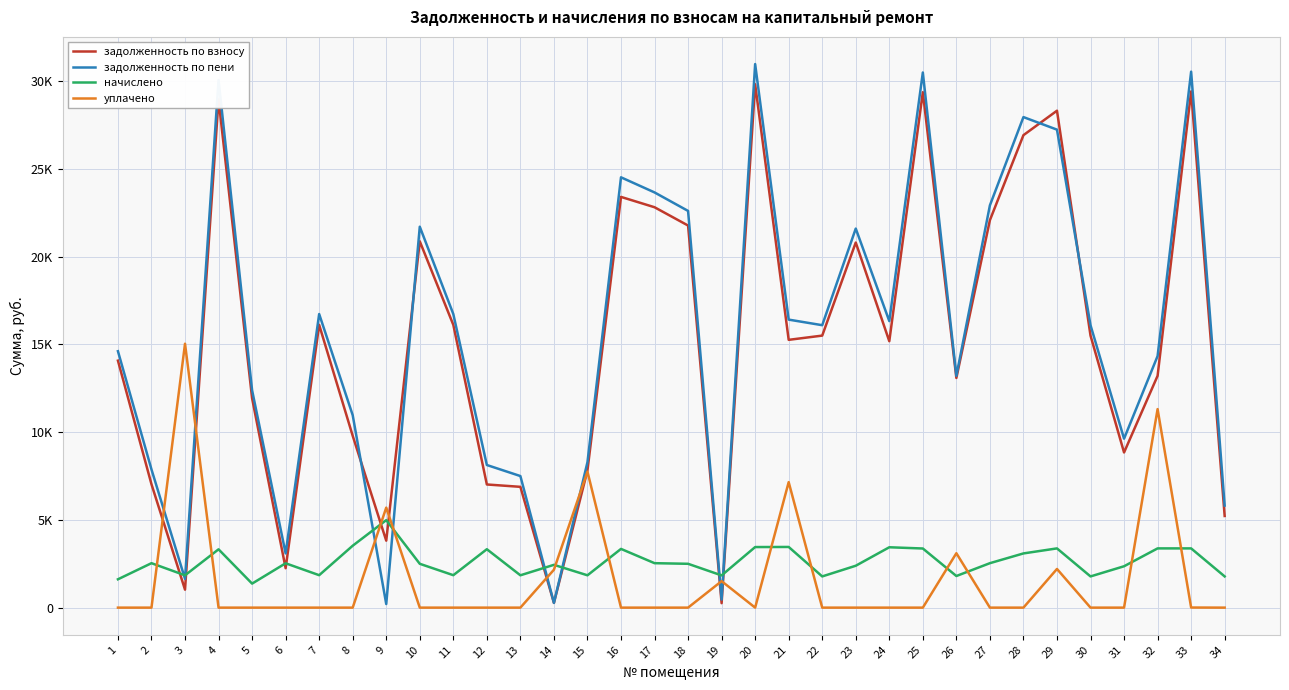

In начислено, how many points are higher than both neighbors (excluding endpoints)?

10